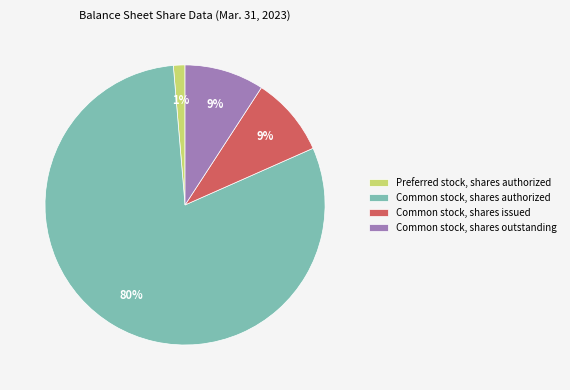

Do Common stock, shares issued and Preferred stock, shares authorized together represent more than half of the pie?

No